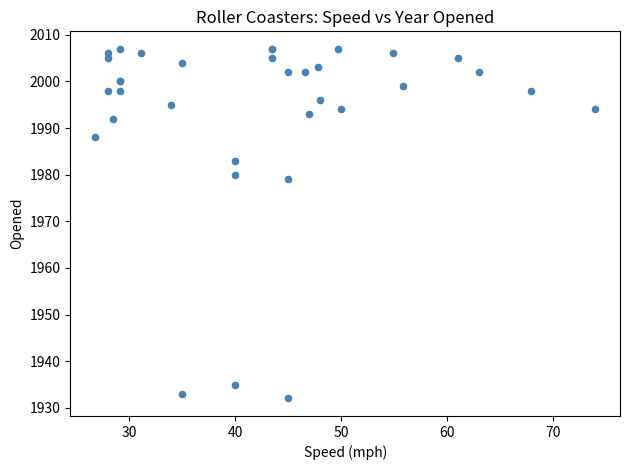

What Y value in the scatter plot is closest to 1969?

1979